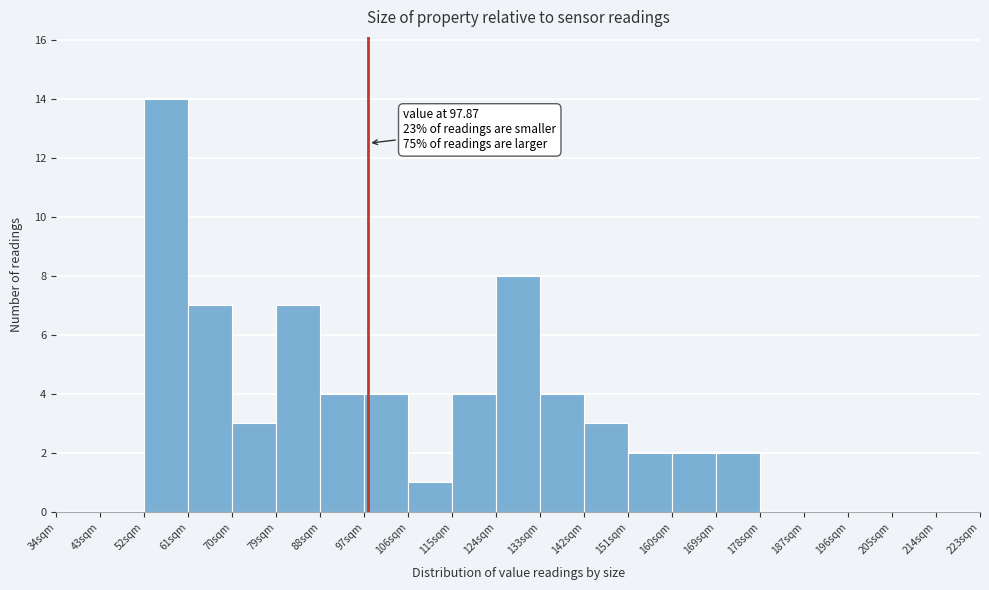

Which range on the x-axis has the tallest bar?

52 to 61